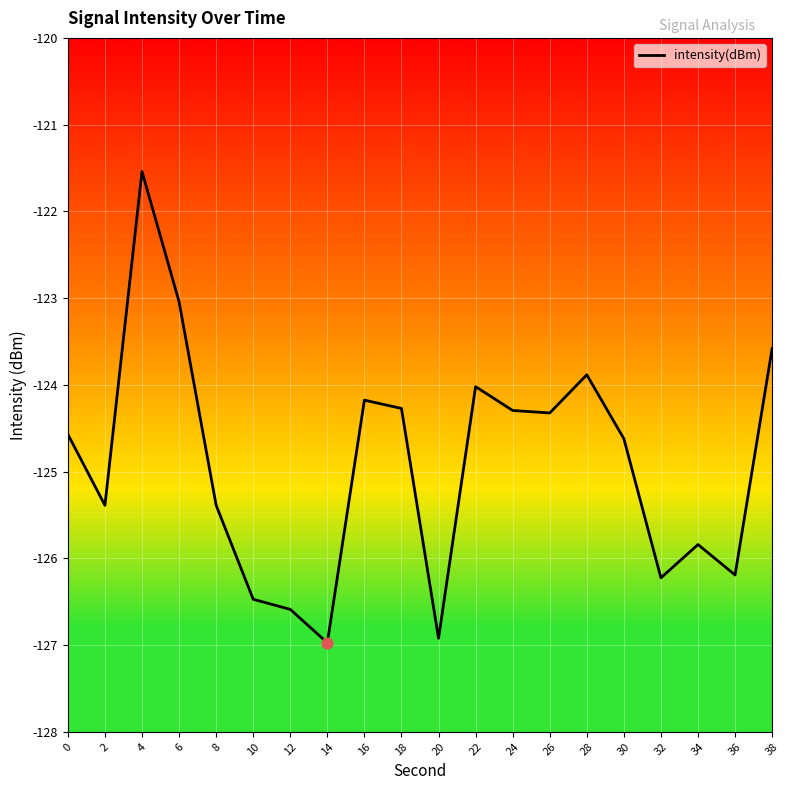

What is the change in value from 8 to 32?

-0.8